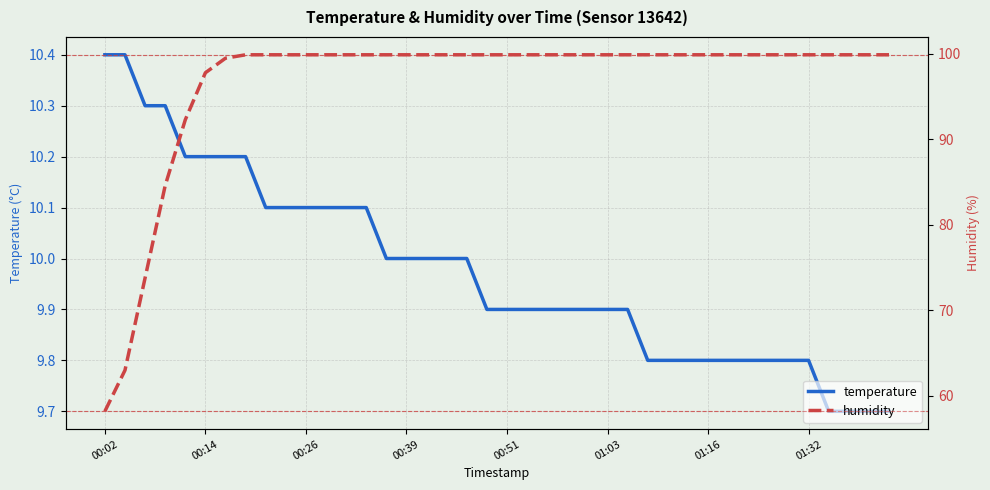

What is the minimum value for temperature?

9.7